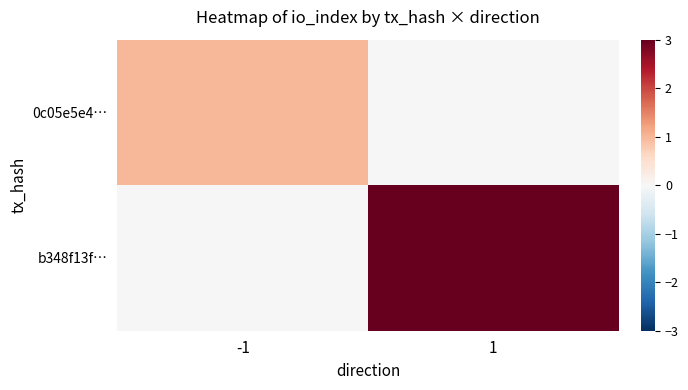

Which series changed the most between -1 and 1?

b348f13f…